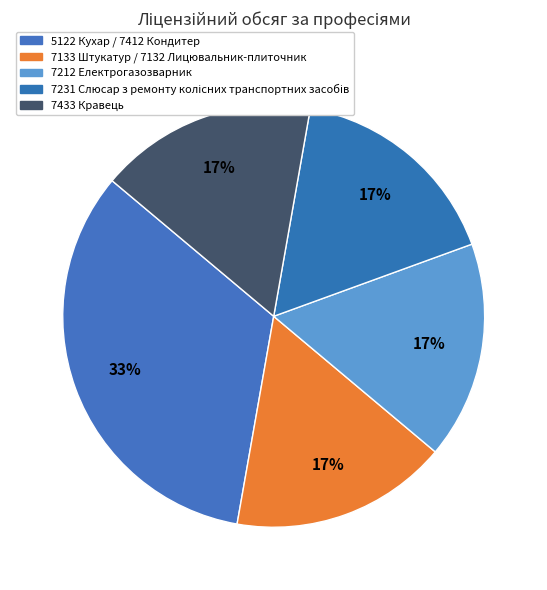

Count the number of slices in the pie.

5